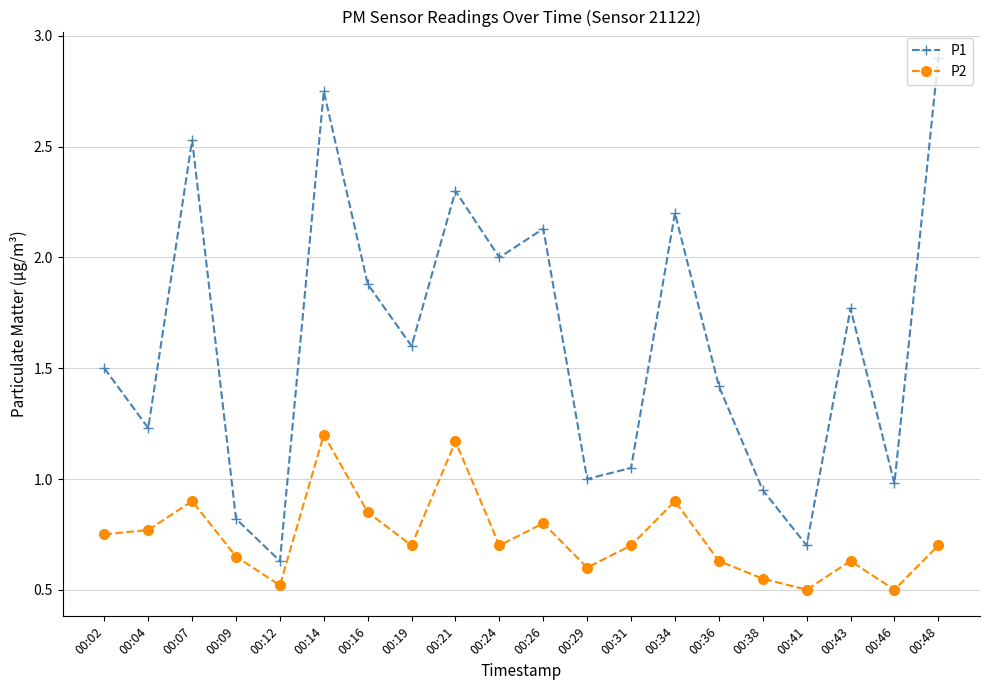

How many data points does each series have?

20